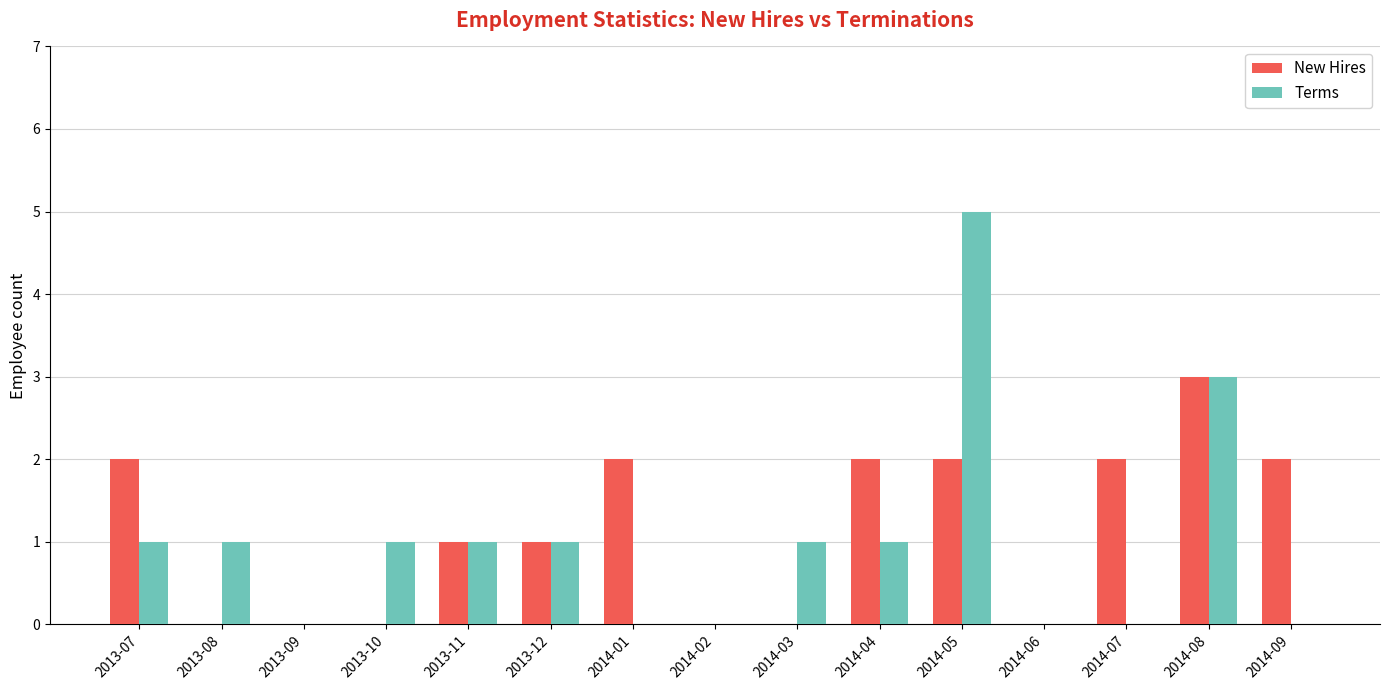

Reading left to right, transcribe all the data shown in this chart.

New Hires: 2	0	0	0	1	1	2	0	0	2	2	0	2	3	2
Terms: 1	1	0	1	1	1	0	0	1	1	5	0	0	3	0